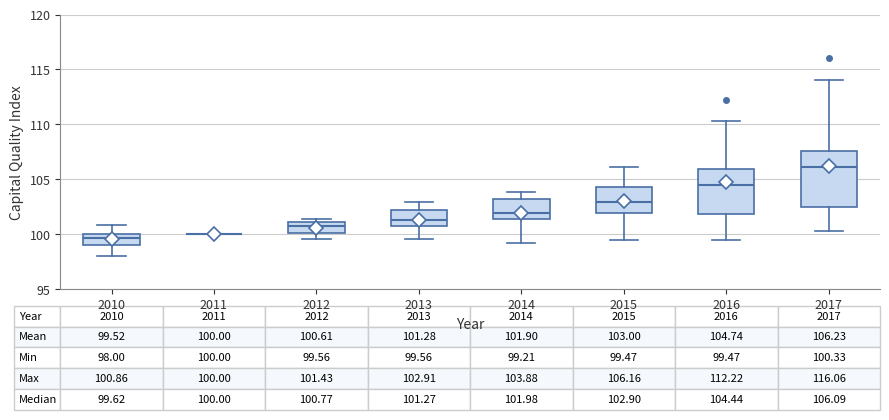

Comparing the boxes themselves (not the whiskers), which one is the tallest?

2017